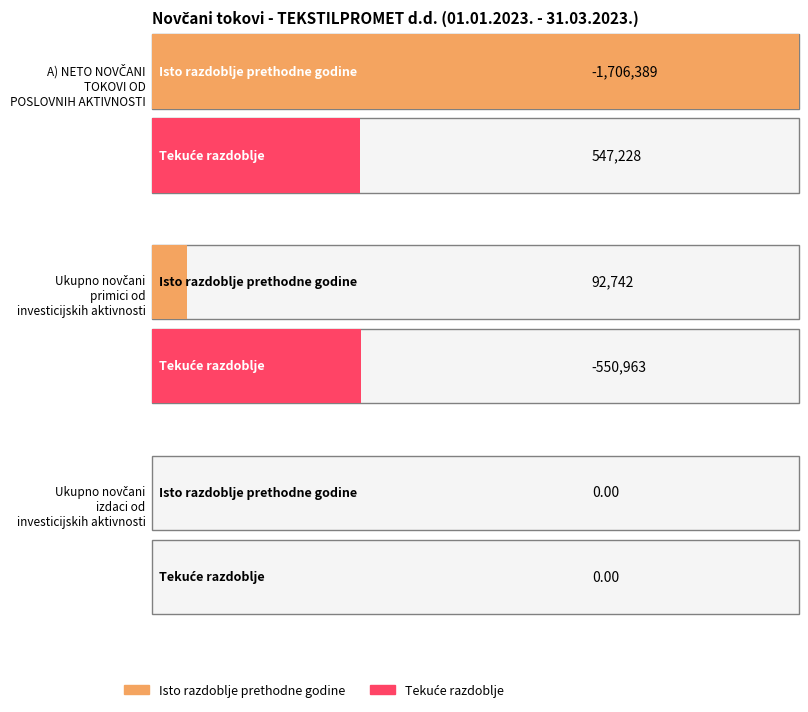

How many bars are there in each group?

2